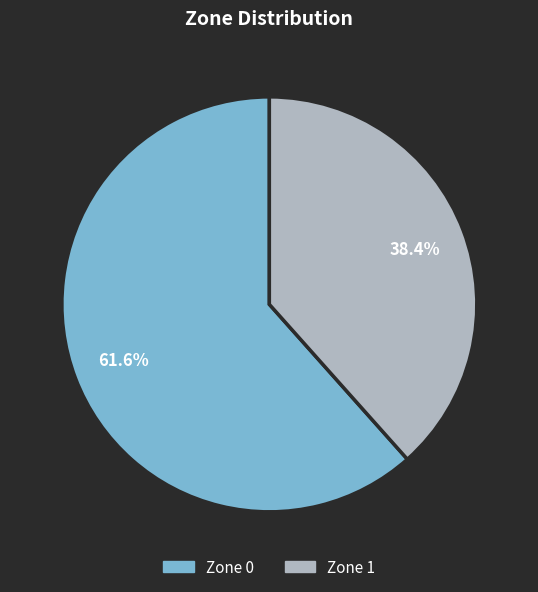

Which category has the biggest portion of the pie?

Zone 0